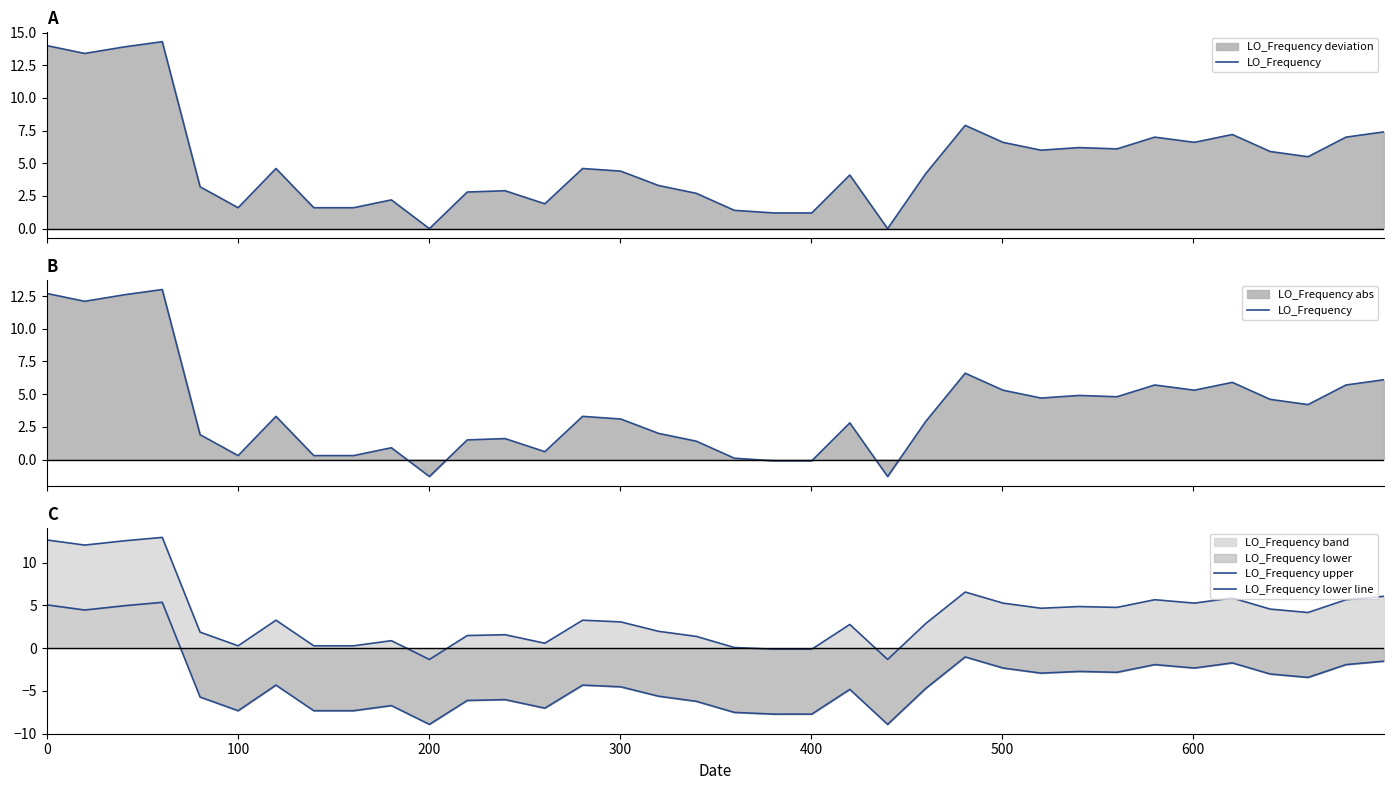

What is the difference between the maximum and minimum values in the LO_Frequency lower line series?

14.3